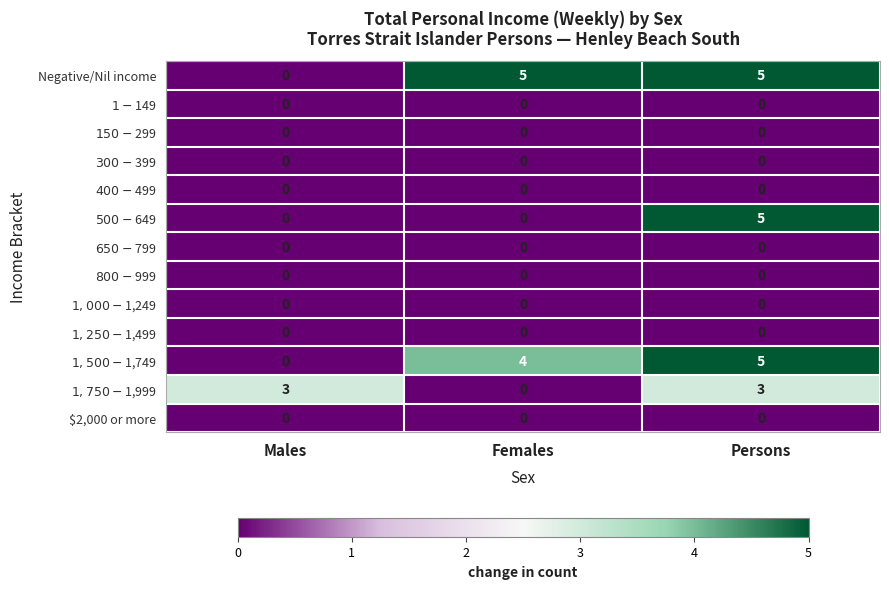

Which series changed the most between Males and Females?

Negative/Nil income